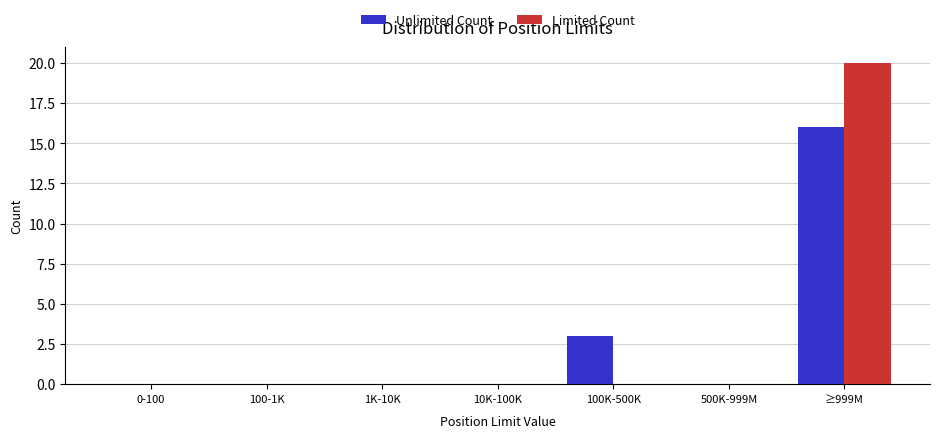

Reading right to left, what are all the values shown in this chart?

Unlimited Count: ≥999M=16	500K-999M=0	100K-500K=3	10K-100K=0	1K-10K=0	100-1K=0	0-100=0
Limited Count: ≥999M=20	500K-999M=0	100K-500K=0	10K-100K=0	1K-10K=0	100-1K=0	0-100=0